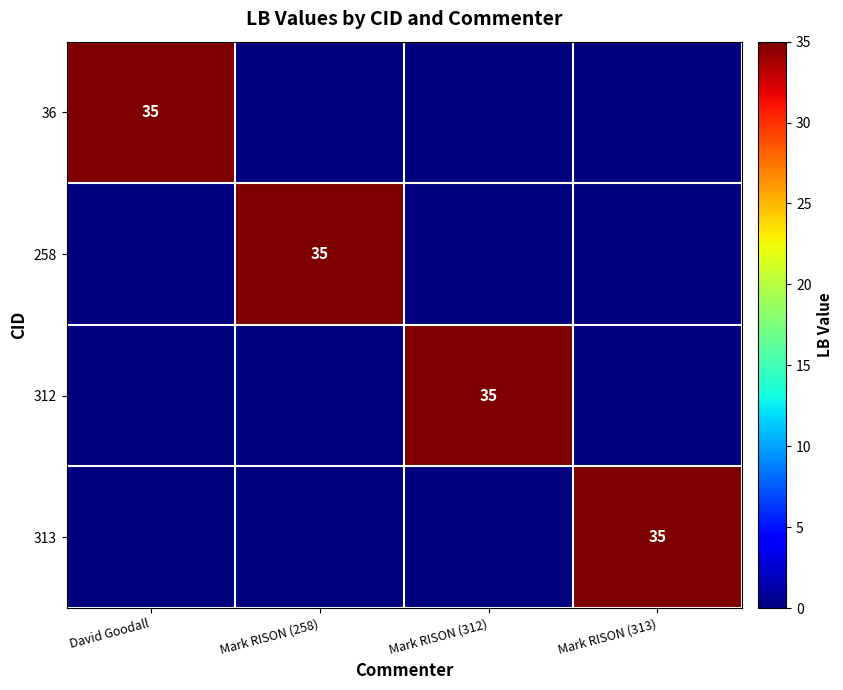

True or false: 36 has a value of 35 at David Goodall.

True